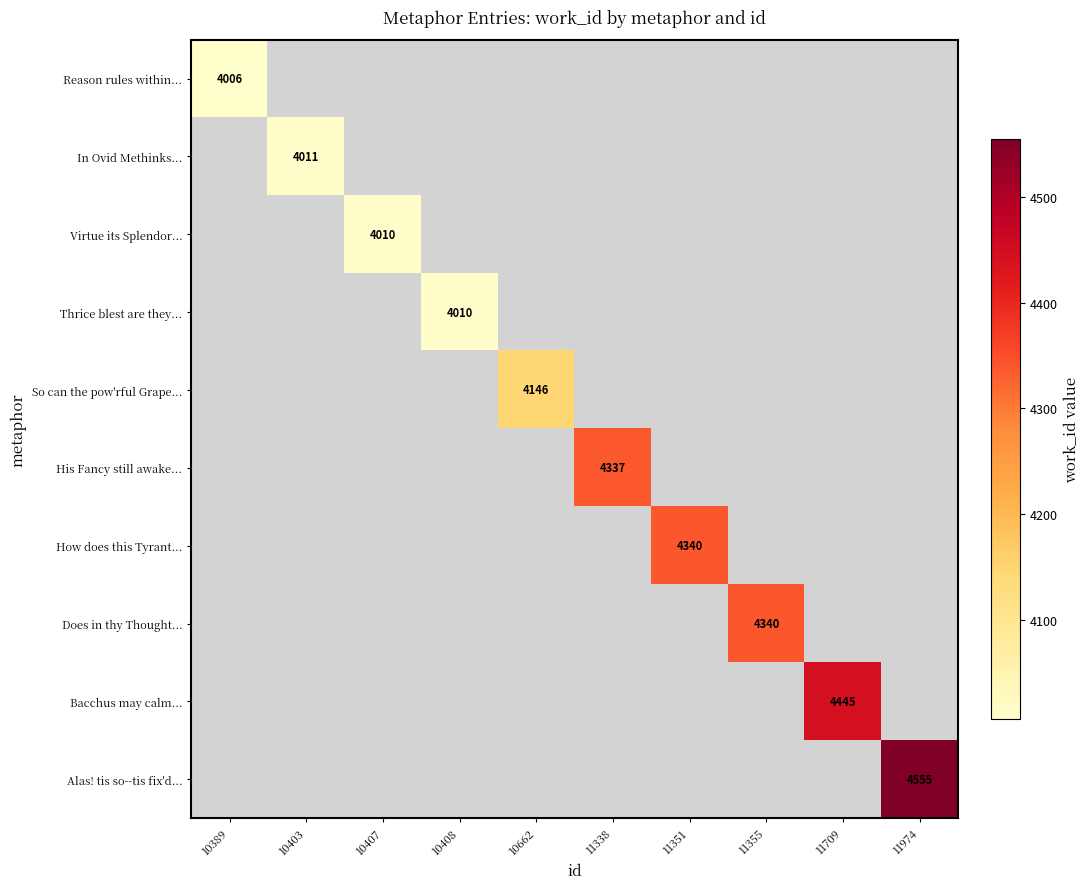

Between 10389 and 10407, which is larger?

10407